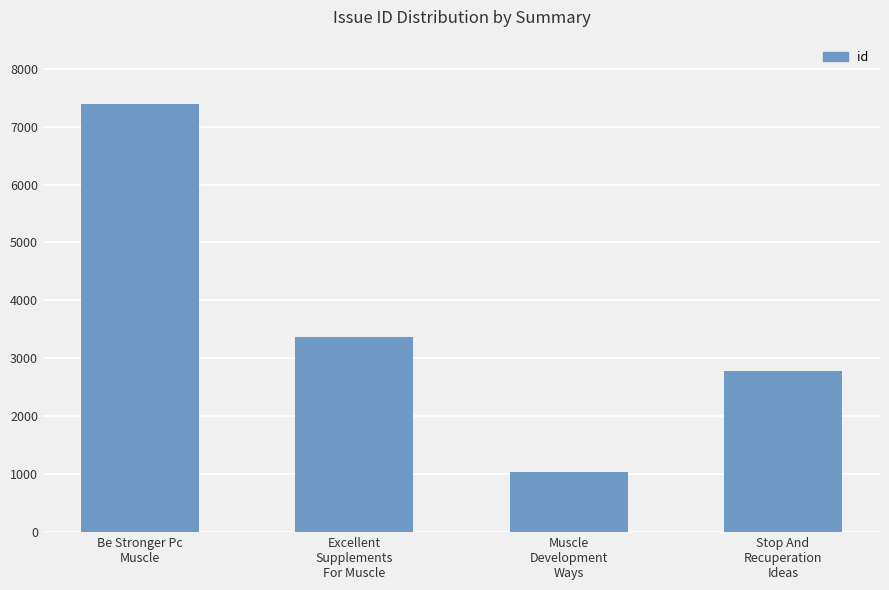

At which category does the chart reach its peak across all series?

Be Stronger Pc
Muscle